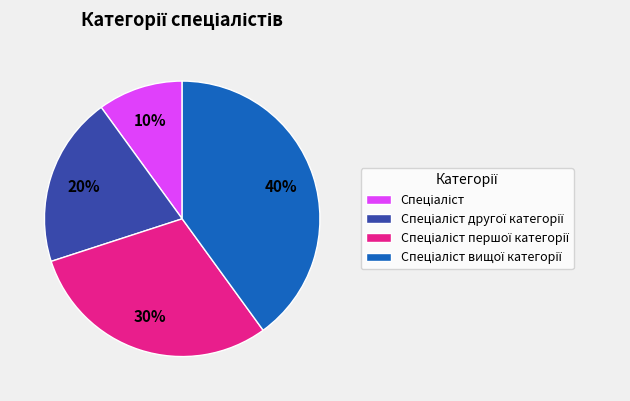

To the nearest percent, what is the difference between the largest and smallest slice percentages?

30%